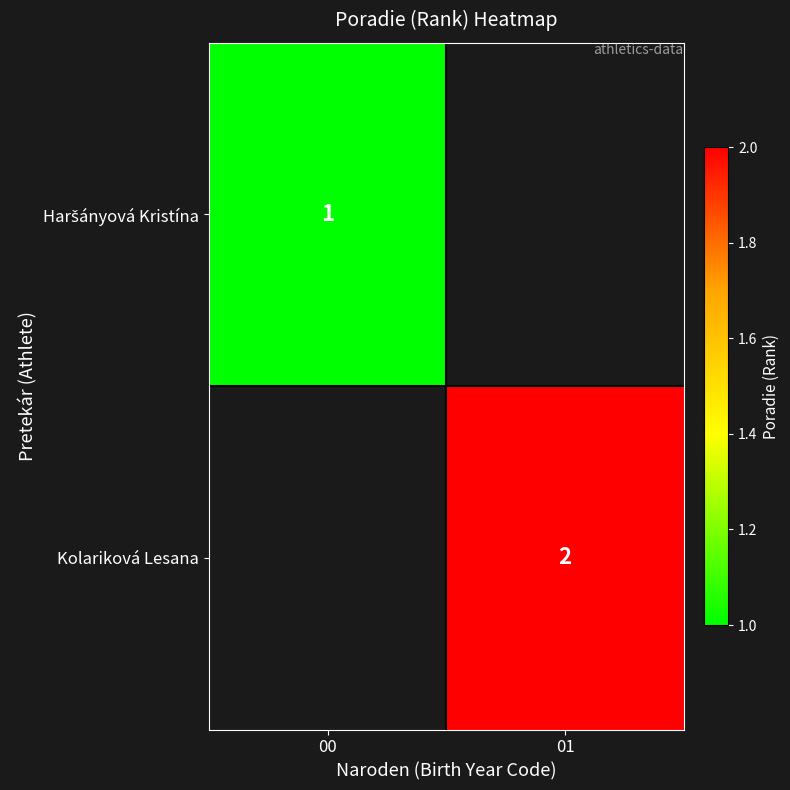

Which label corresponds to the smallest value in the chart?

00